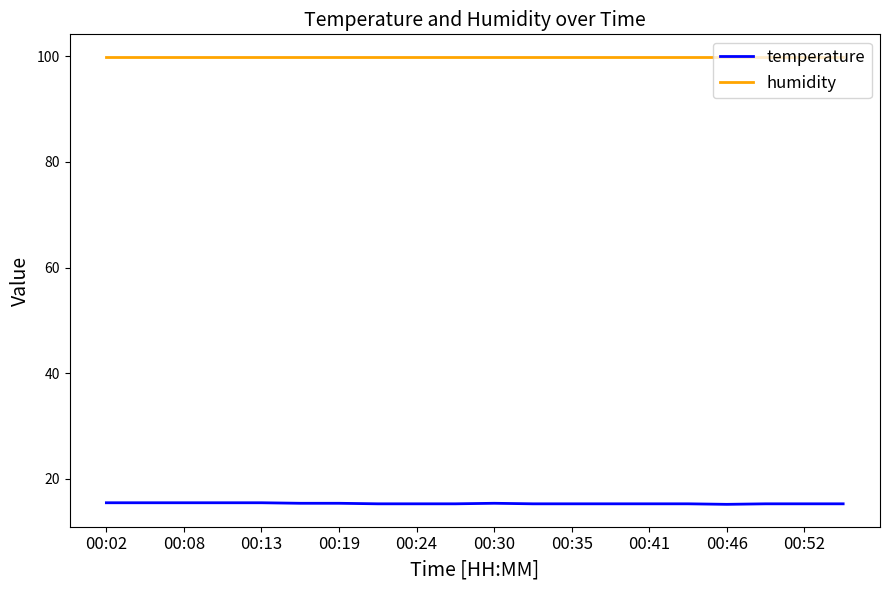

True or false: temperature and humidity cross at least once.

False